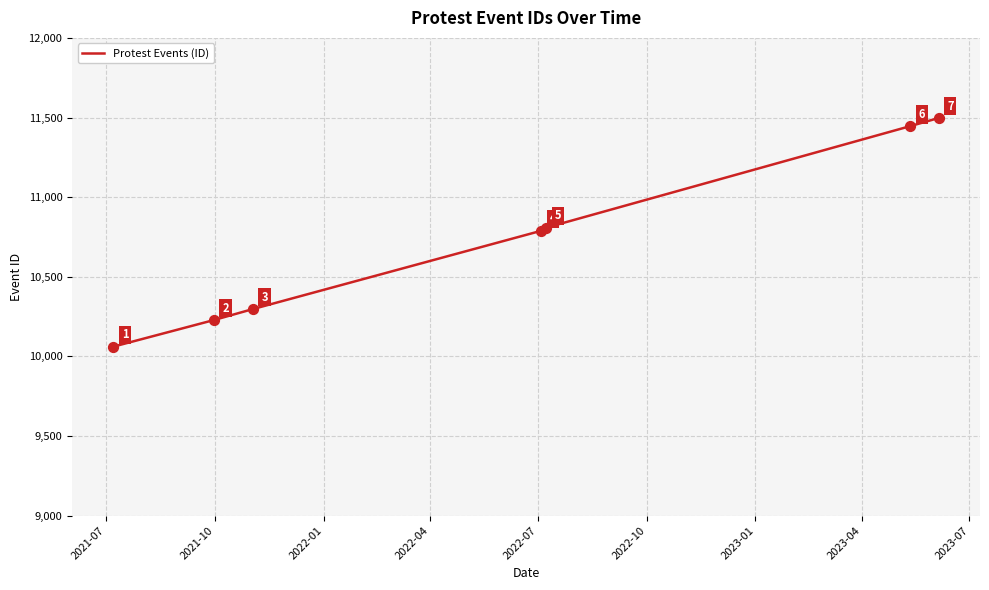

What is the difference between the maximum and minimum values?

1436